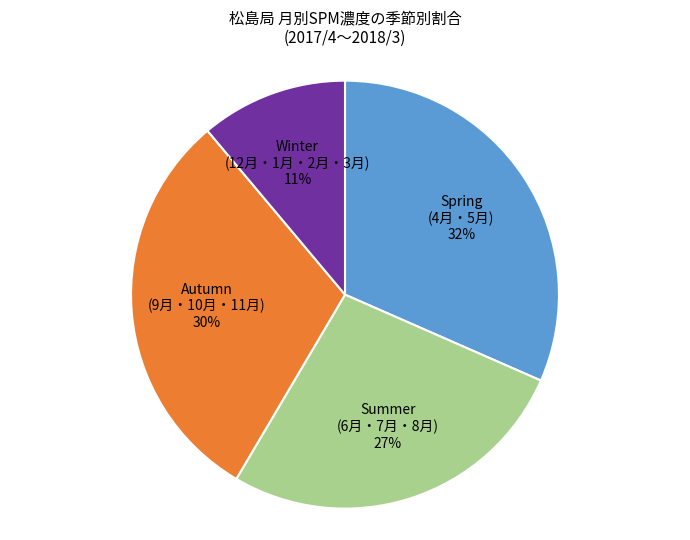

Does any single category account for the majority?

No